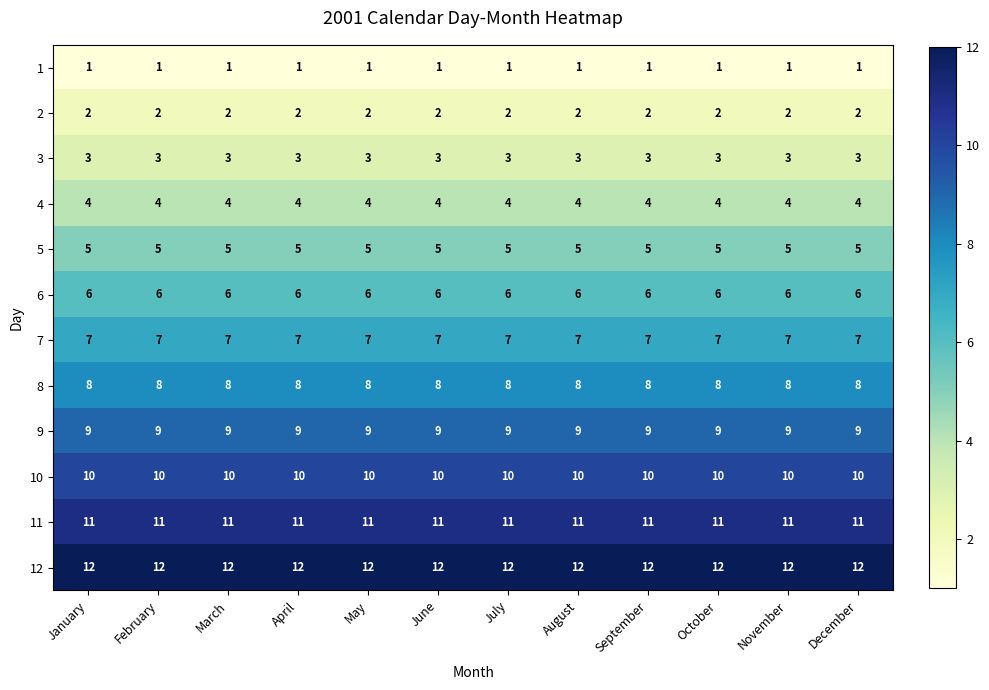

The 5 series shows 5 at May. True or false?

True